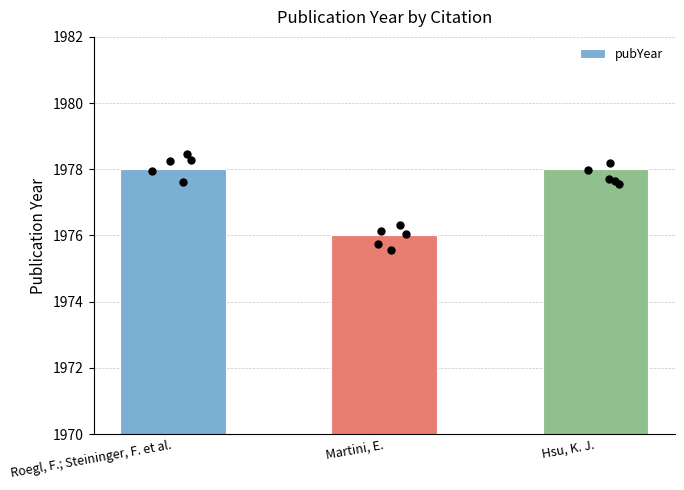

Between Martini, E. and Roegl, F.; Steininger, F. et al., which is larger?

Roegl, F.; Steininger, F. et al.